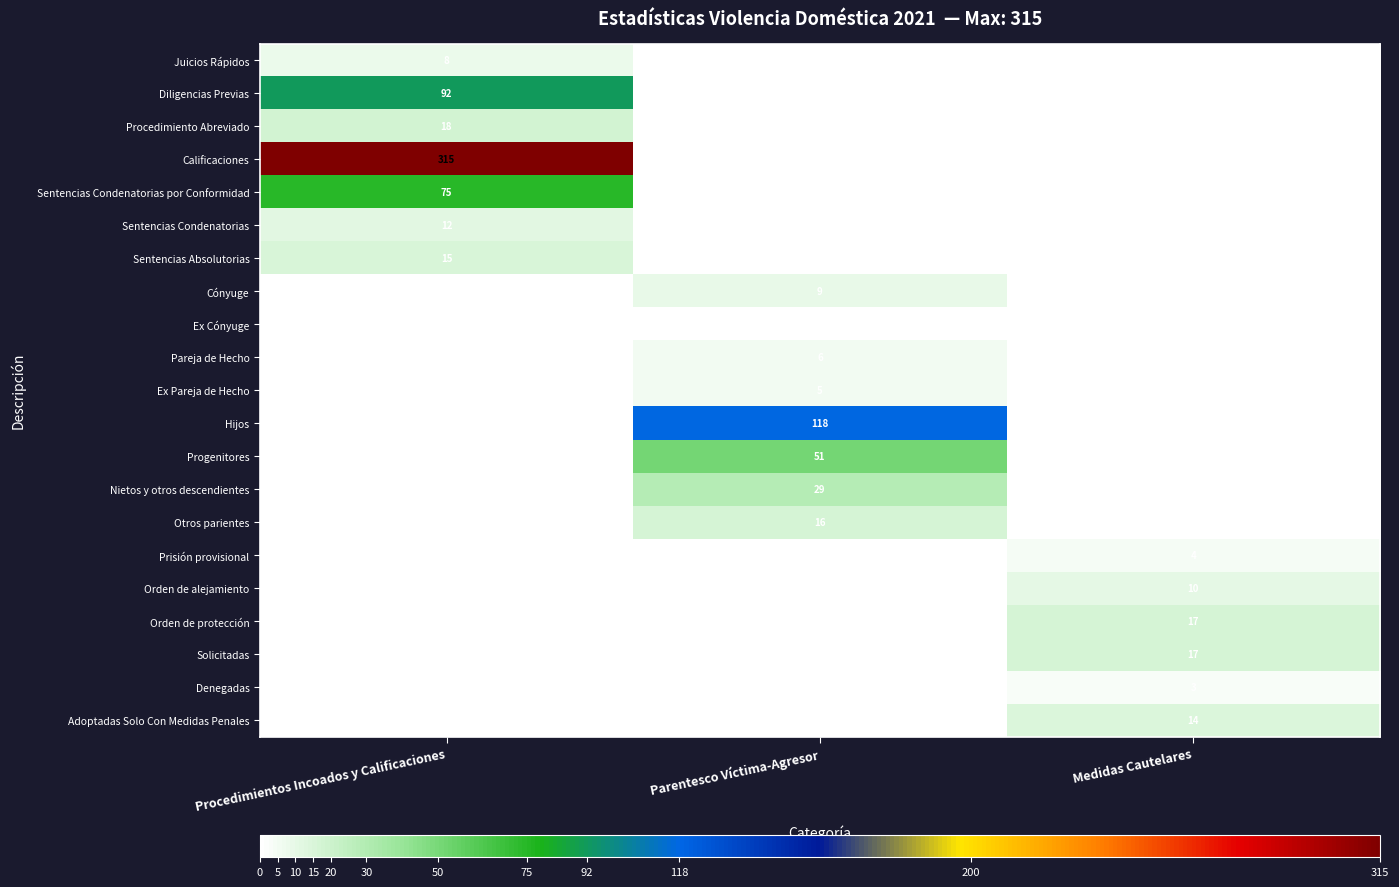

Is it true that Progenitores equals 29 at Parentesco Víctima-Agresor?

False